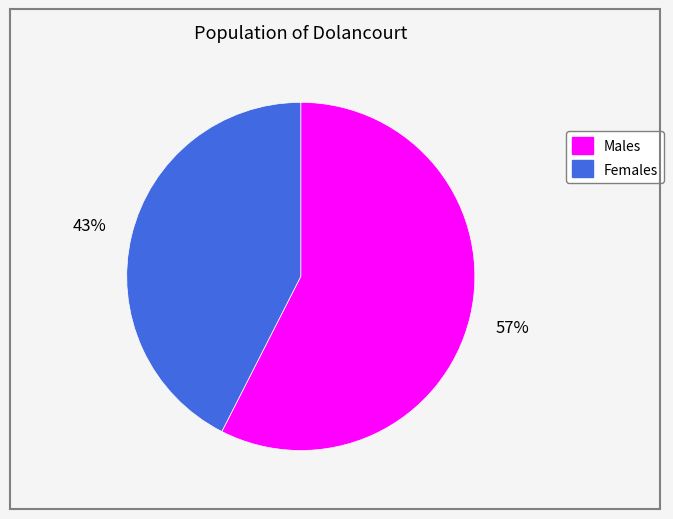

To the nearest percent, what is the average slice percentage?

50%